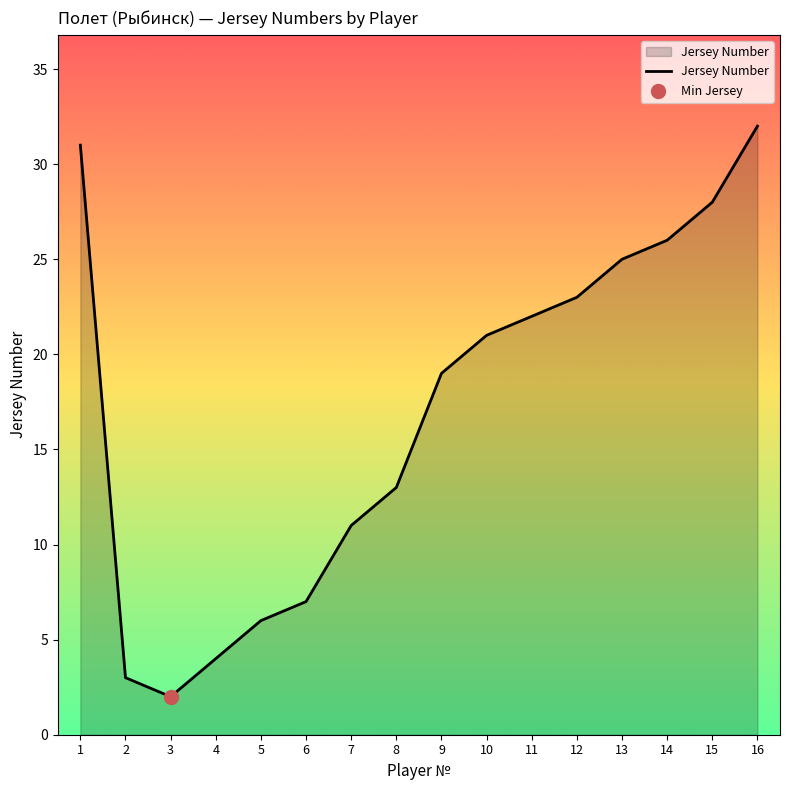

Between 10 and 6, which is larger?

10